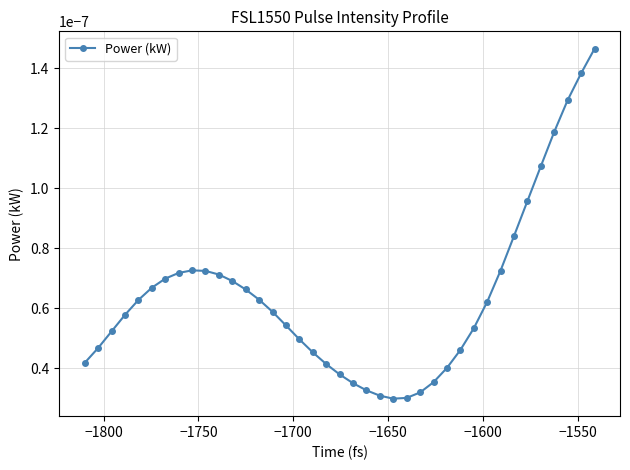

Count the values in the range 0 to 1.

39